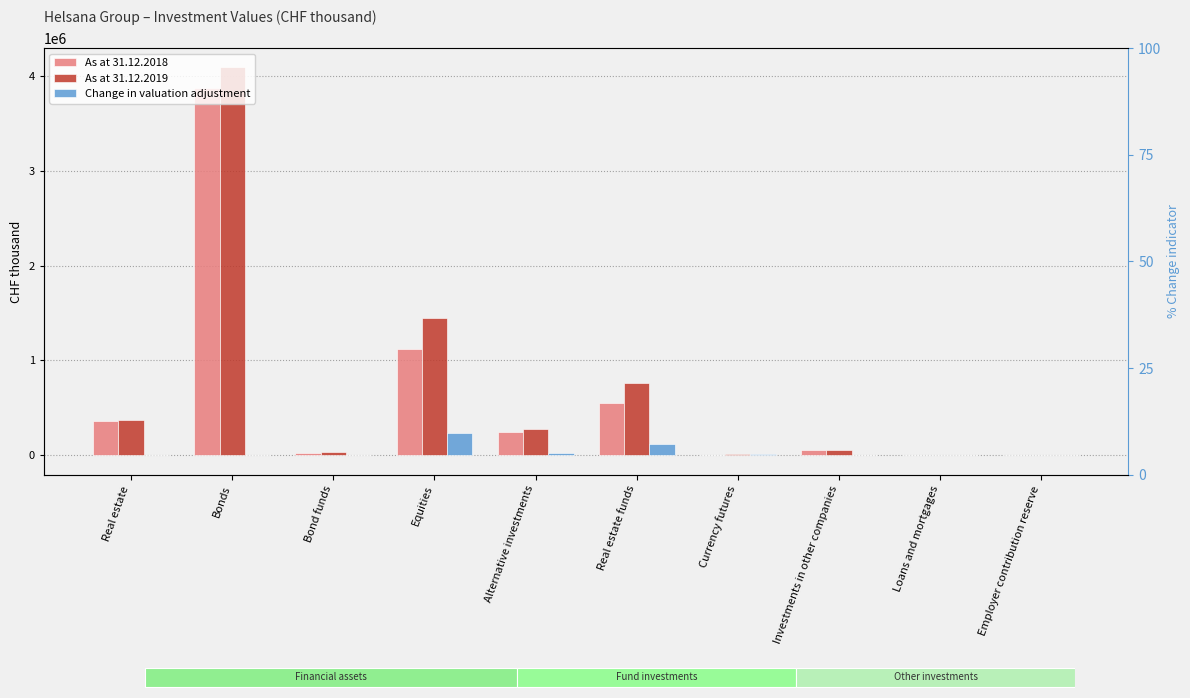

What is the sum of the As at 31.12.2018 values at Investments in other companies and Equities?

1170709